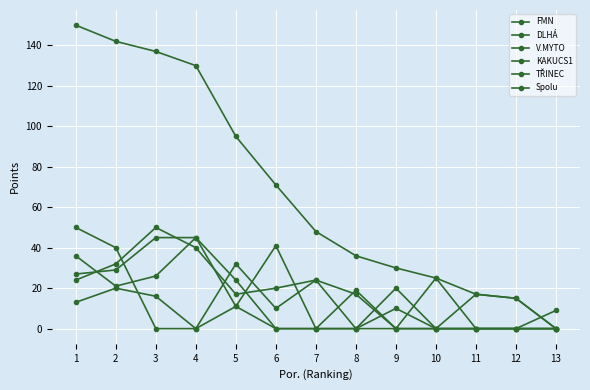

The TŘINEC series shows 0 at 12. True or false?

True